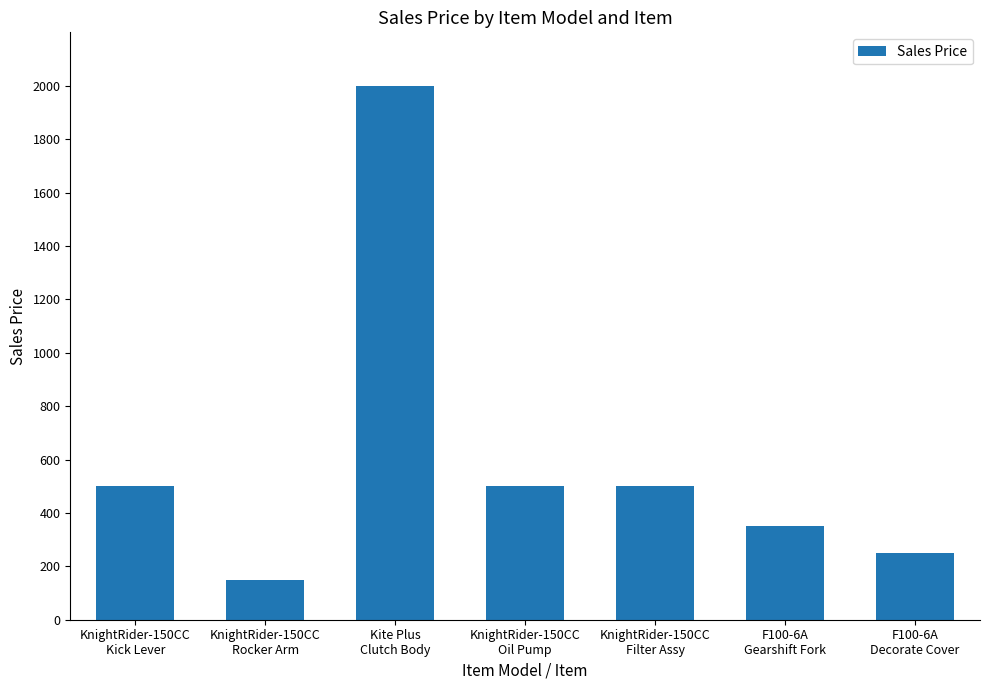

What is the smallest value displayed?

150